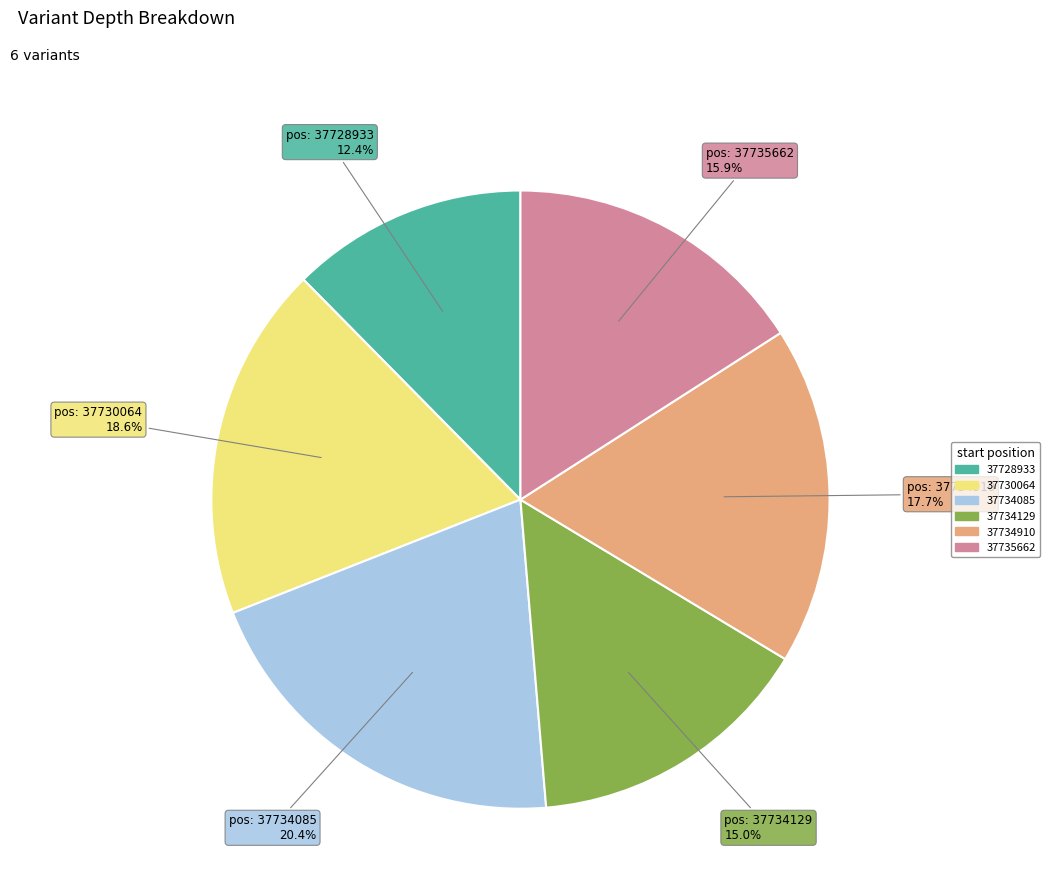

How much of the chart is everything except 37730064?

81.4%